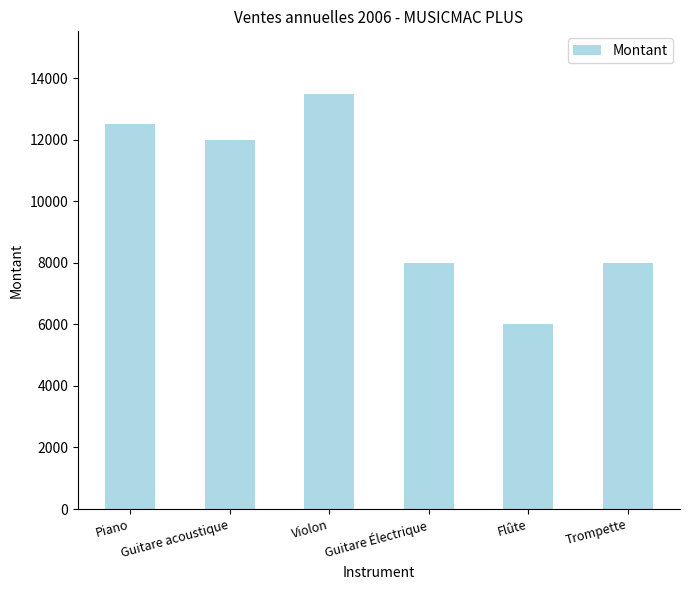

Reading left to right, list all the values displayed in this chart.

12500	12000	13500	8000	6000	8000